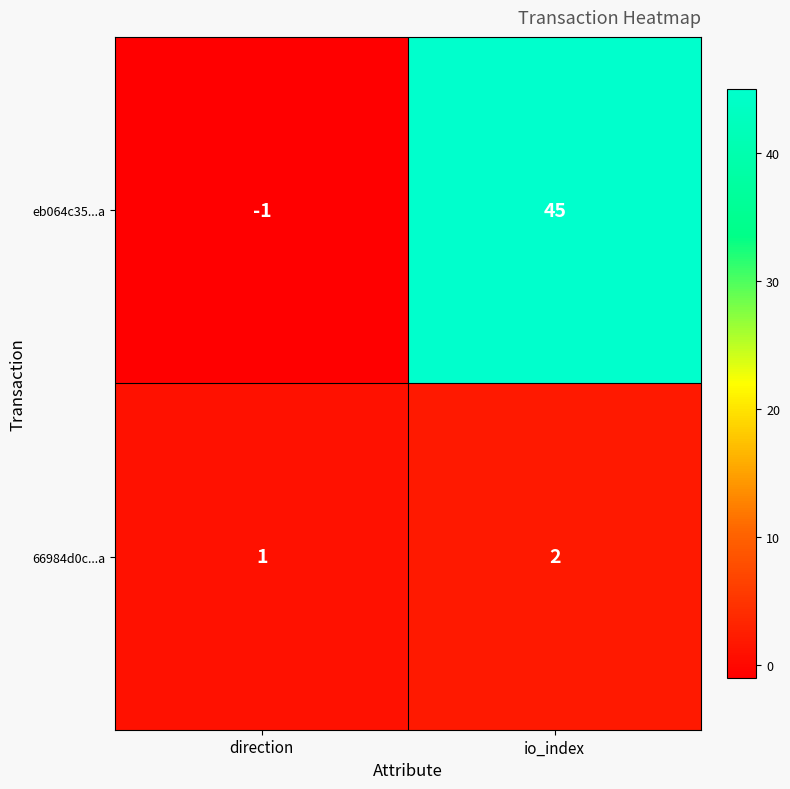

How many categories are shown in the chart?

2